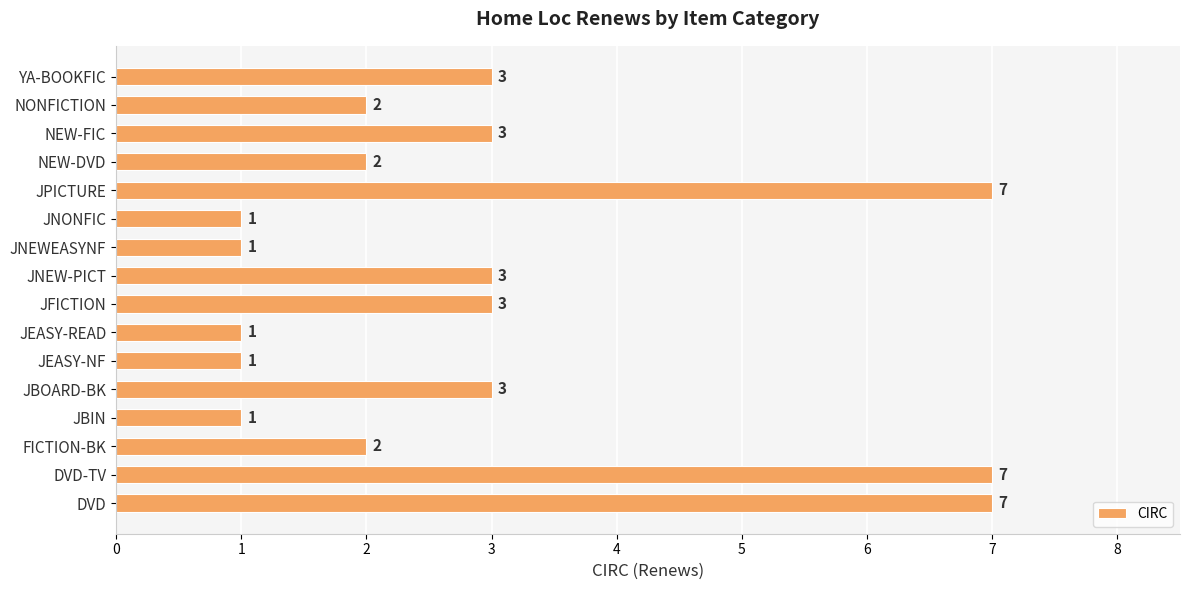

What is the smallest value displayed?

1